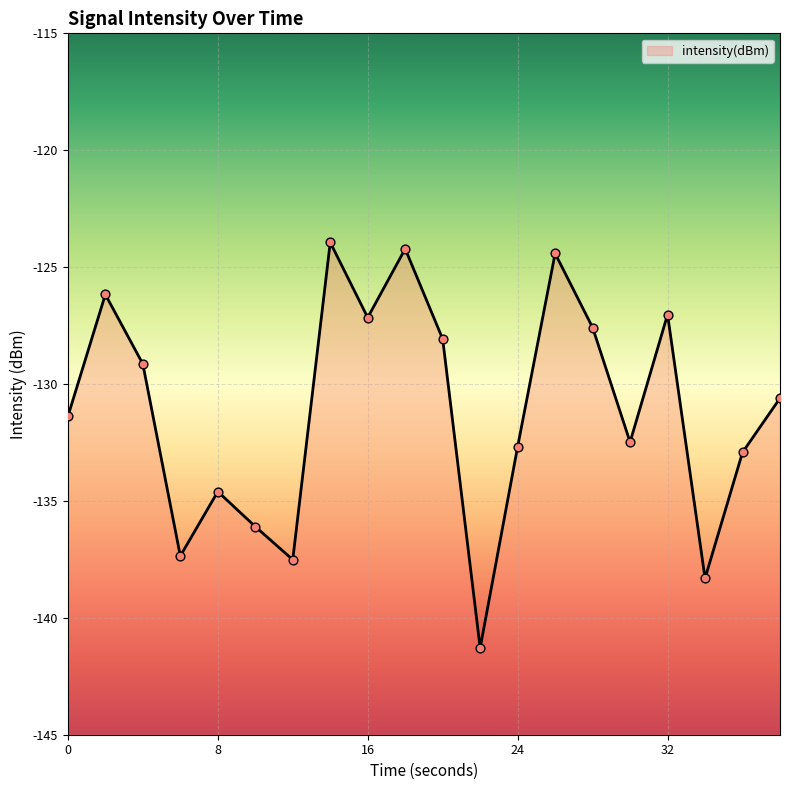

What is the change in value from 12 to 22?

-3.8